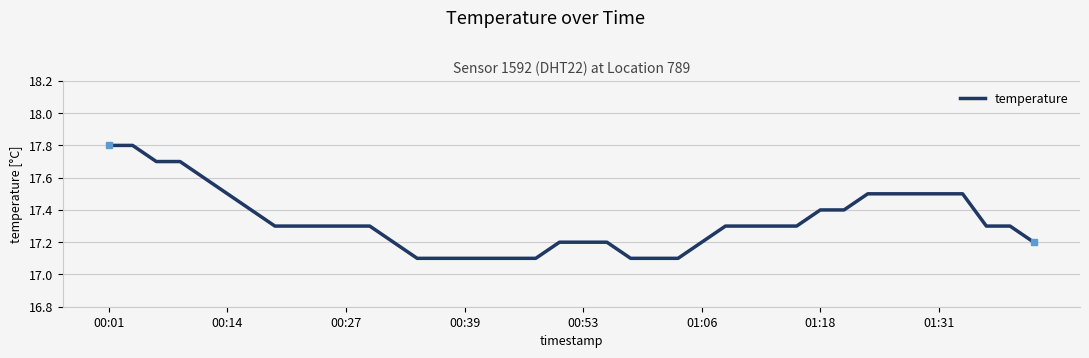

What is the difference between the maximum and minimum values?

0.7